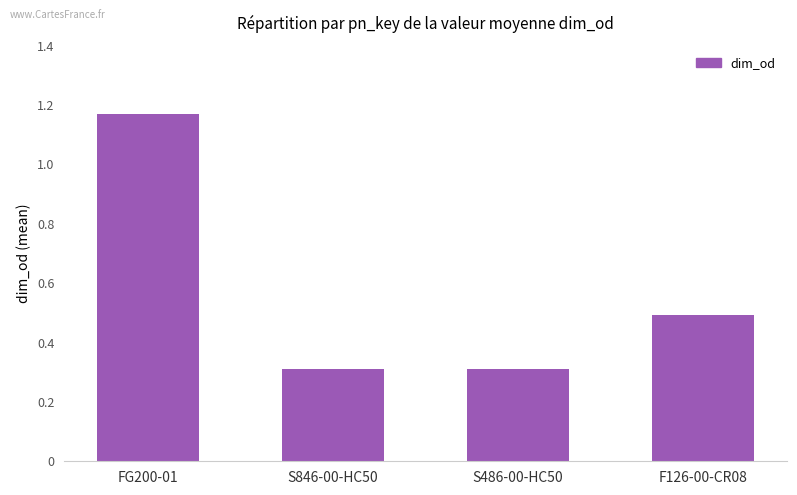

Does the chart contain stacked bars?

No